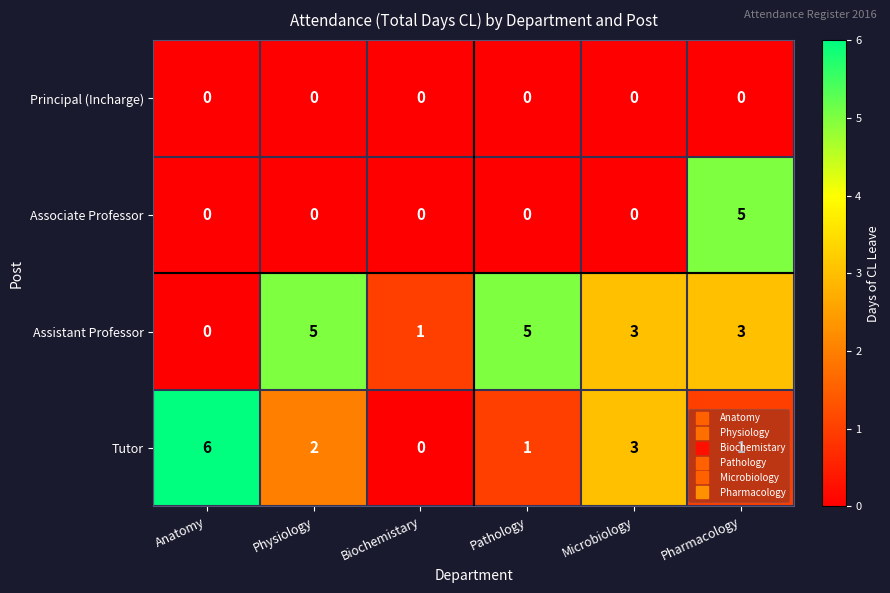

Which series has the largest total across all categories?

Assistant Professor